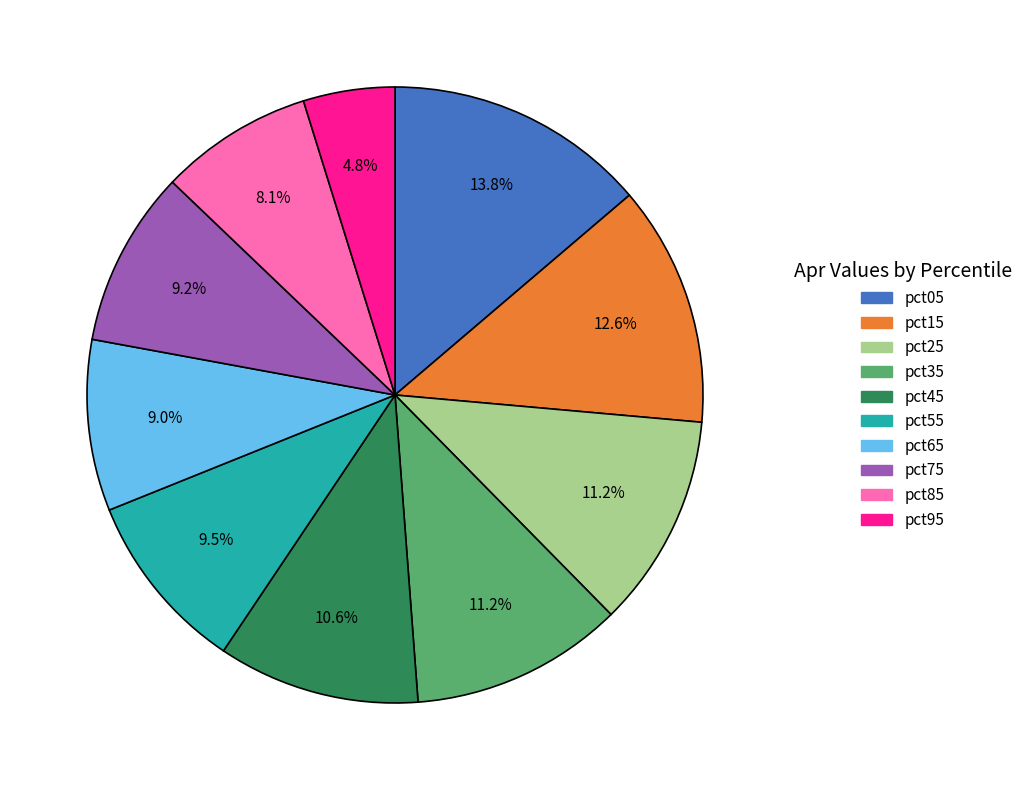

Which category has the smallest portion of the pie?

pct95